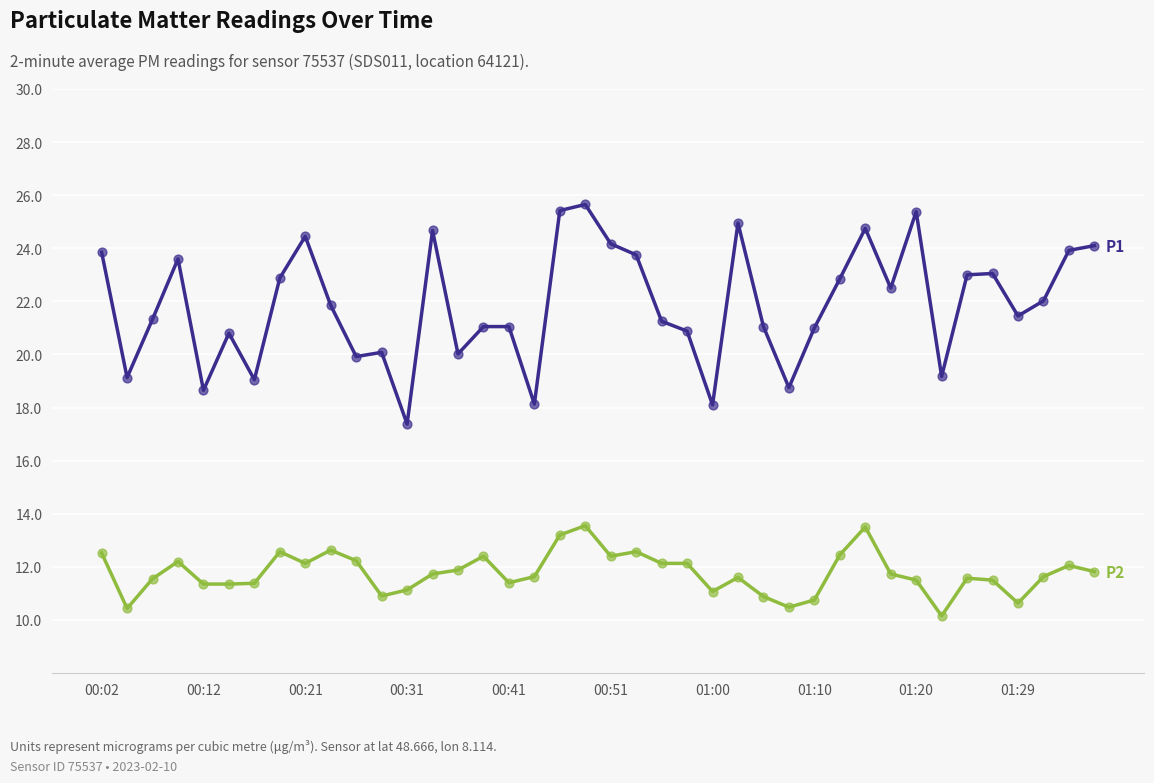

What is the minimum value shown in the chart?

10.2